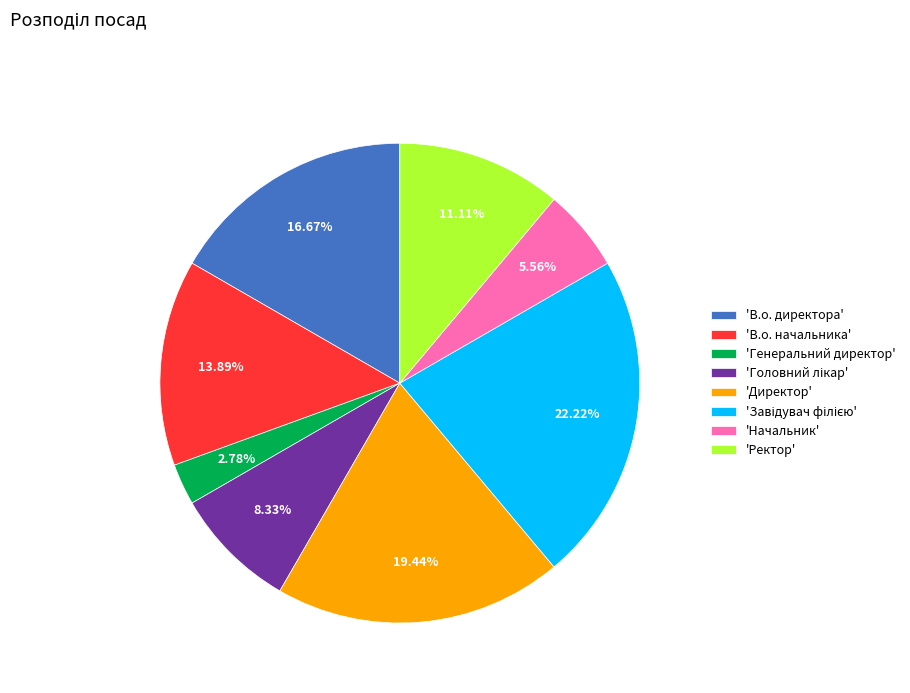

To the nearest percent, what is the difference between the largest and smallest slice percentages?

19%